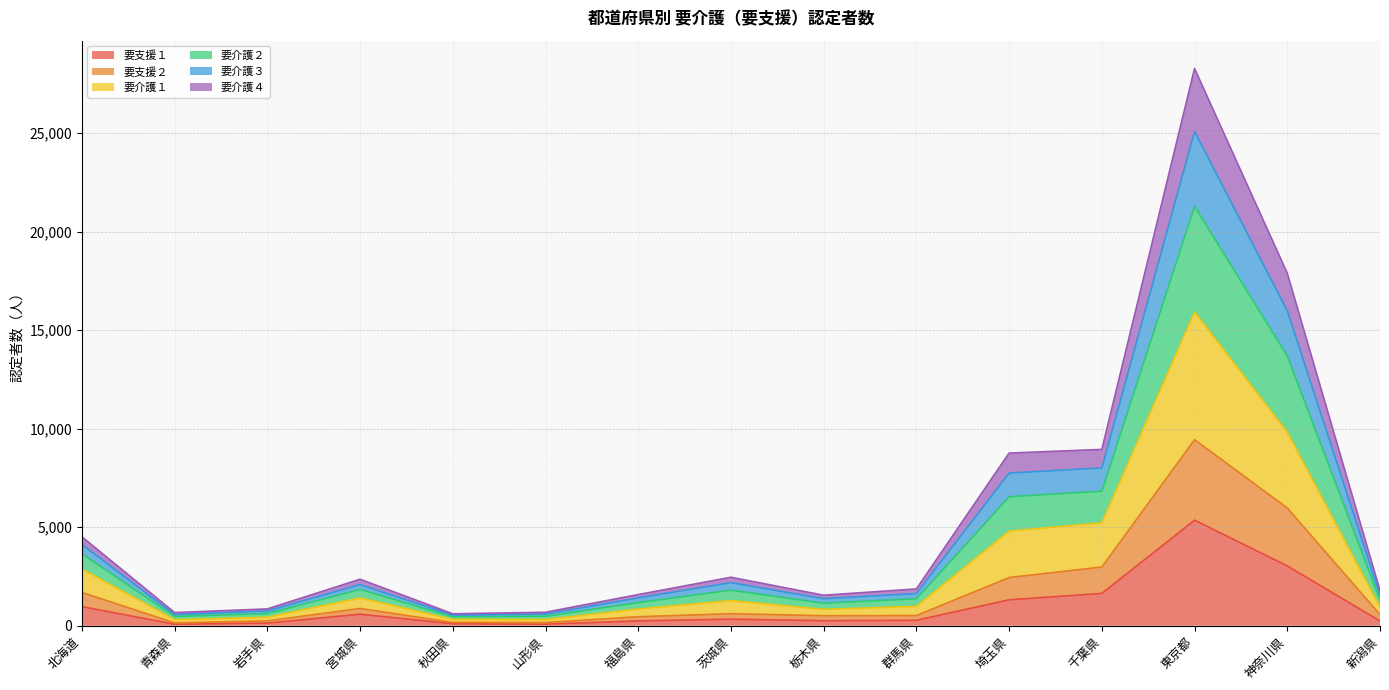

True or false: 要介護４ and 要介護２ intersect in this chart.

False